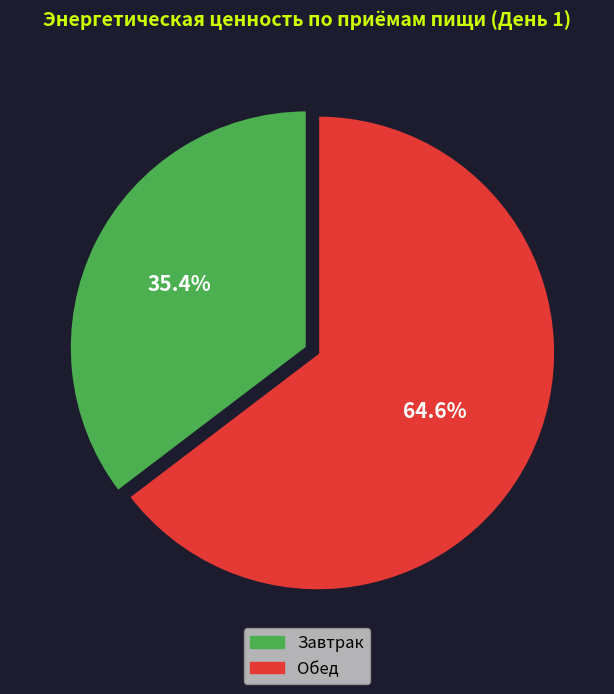

What is the majority slice?

Обед